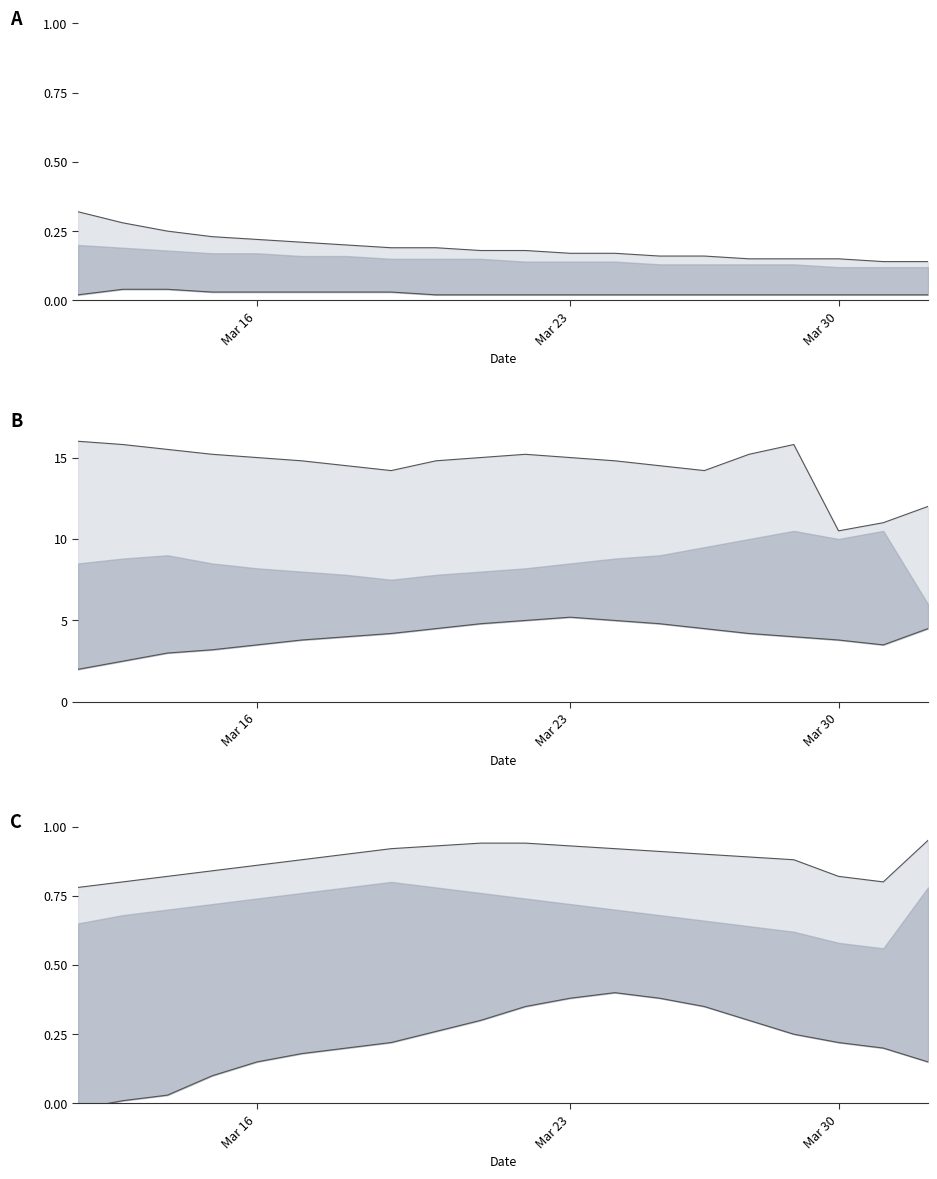

The lower line series shows 0.1 at Mar 16. True or false?

False